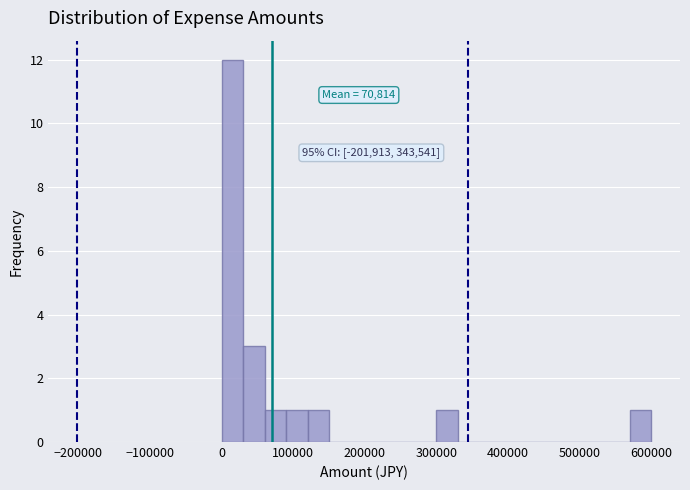

Read against the x-axis, roughly where is the centre of the tallest bar?

20000